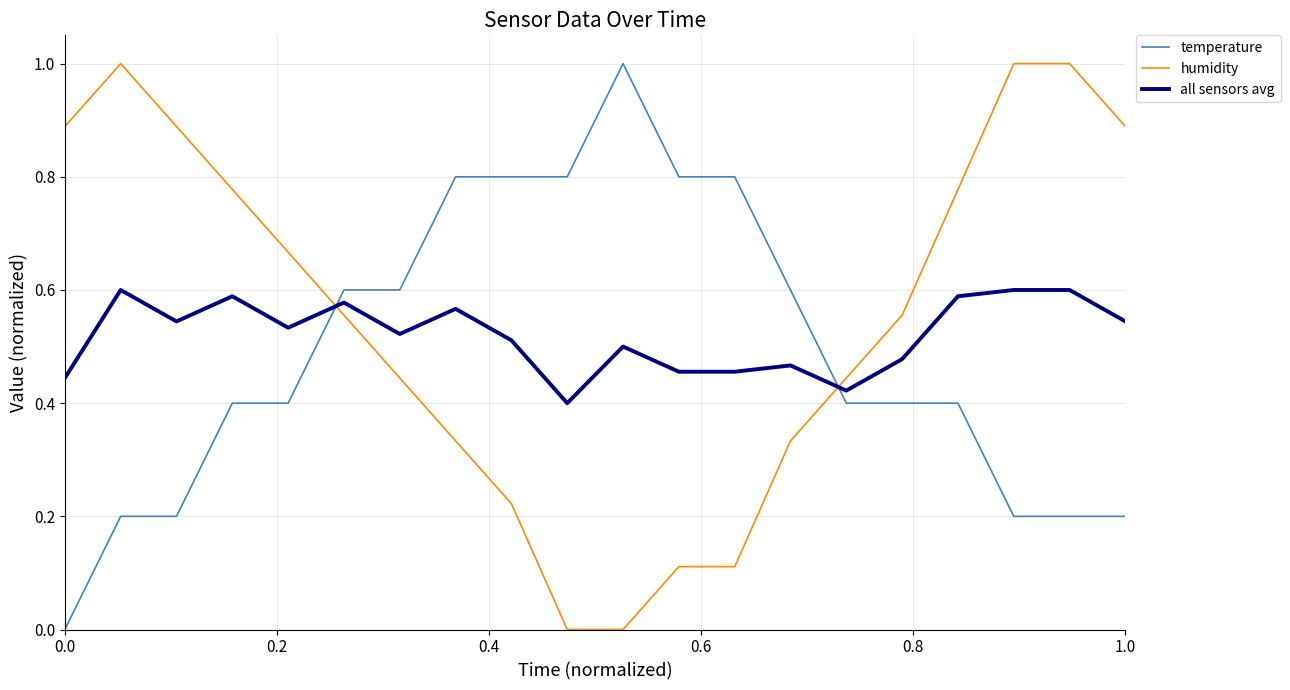

What is the difference between the maximum and minimum values in the humidity series?

1.0